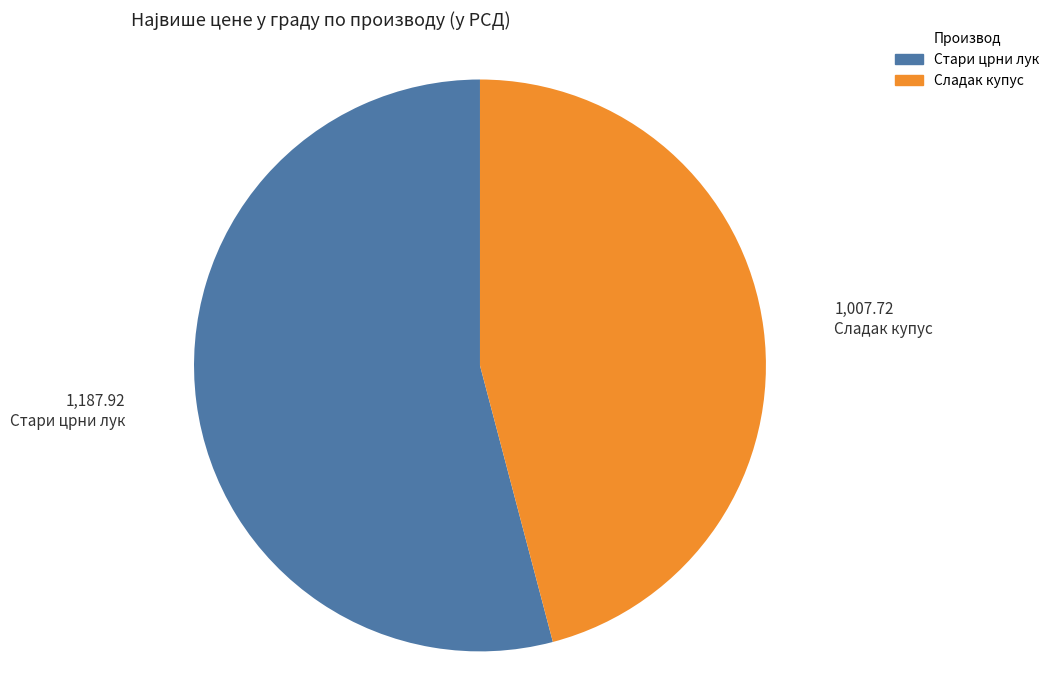

Rank the categories by value from highest to lowest.

Стари црни лук, Сладак купус